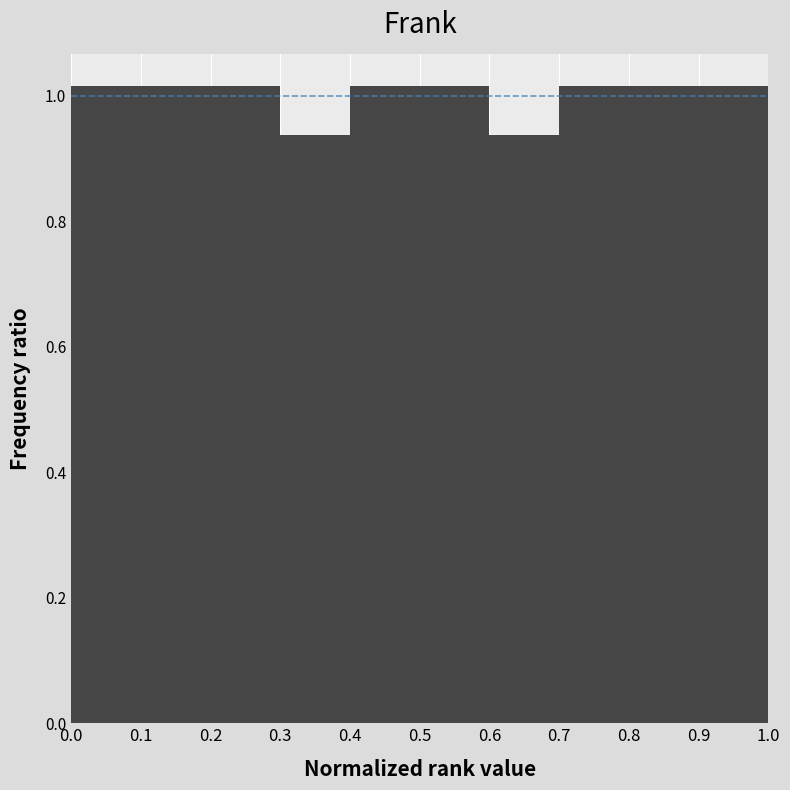

Reading left to right, transcribe this chart: for each bar, give the range it covers on the x-axis and its height. The values are not printed on the chart, so give them approximately, as read against the axis.

0.0 to 0.1: 1.02
0.1 to 0.2: 1.02
0.2 to 0.3: 1.02
0.3 to 0.4: 0.94
0.4 to 0.5: 1.02
0.5 to 0.6: 1.02
0.6 to 0.7: 0.94
0.7 to 0.8: 1.02
0.8 to 0.9: 1.02
0.9 to 1.0: 1.02